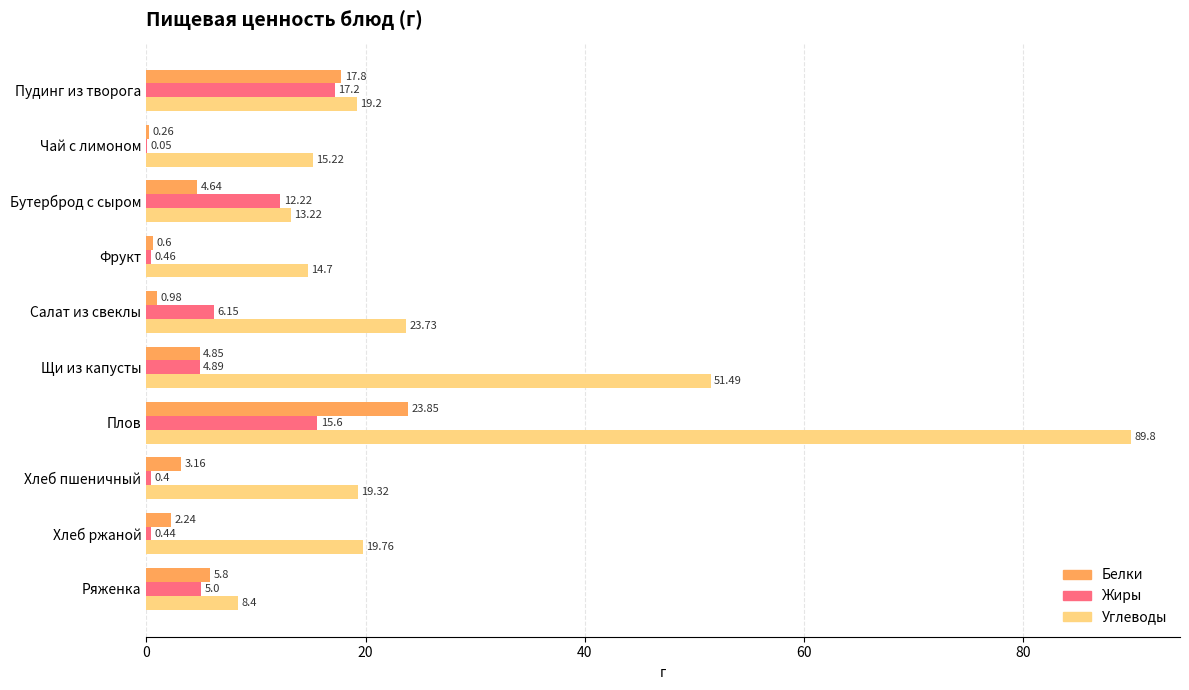

What is the sum of all Белки values?

64.2